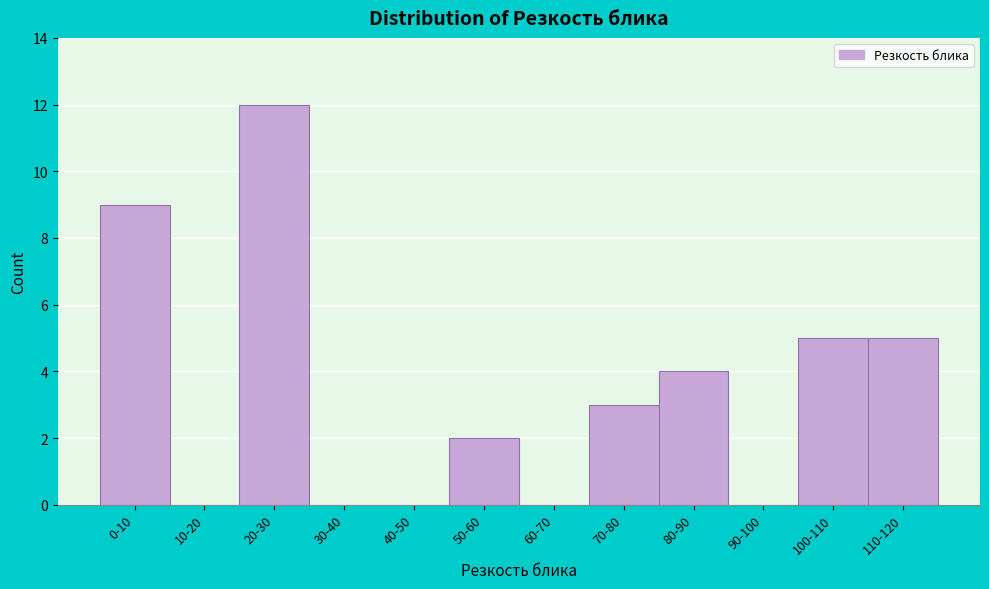

Reading left to right, what are all the values shown in this chart?

0-10=9	10-20=0	20-30=12	30-40=0	40-50=0	50-60=2	60-70=0	70-80=3	80-90=4	90-100=0	100-110=5	110-120=5